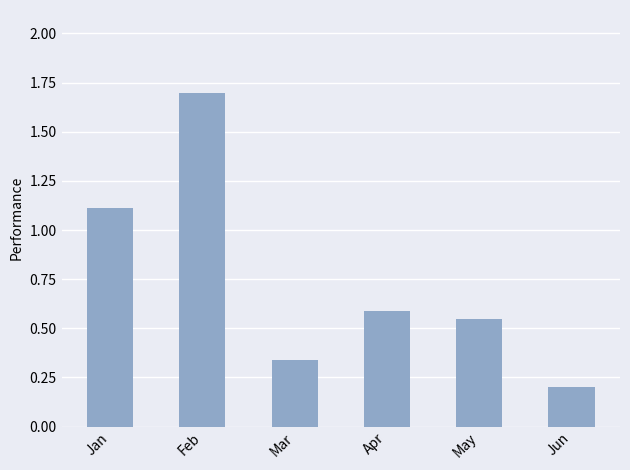

Count the number of categories in the chart.

6